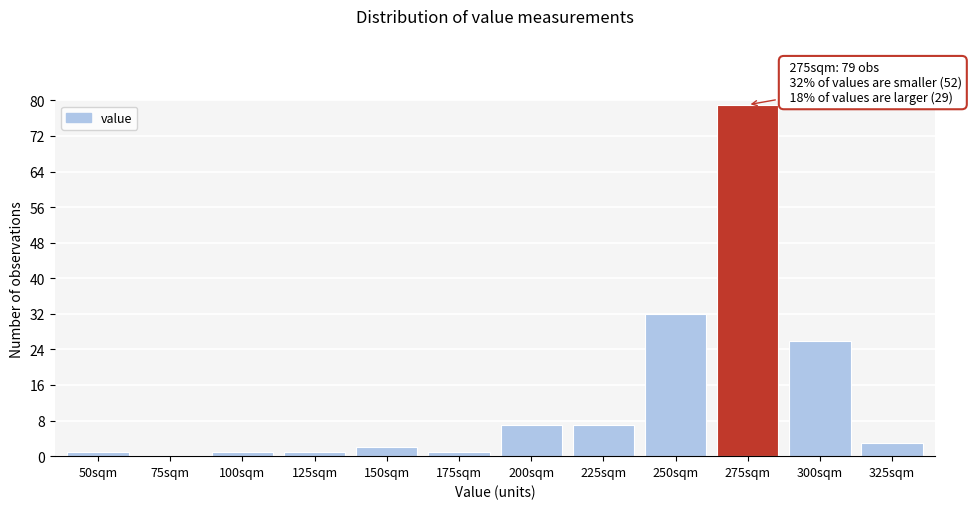

Reading right to left, what are all the values shown in this chart?

325sqm=3	300sqm=26	275sqm=79	250sqm=32	225sqm=7	200sqm=7	175sqm=1	150sqm=2	125sqm=1	100sqm=1	75sqm=0	50sqm=1